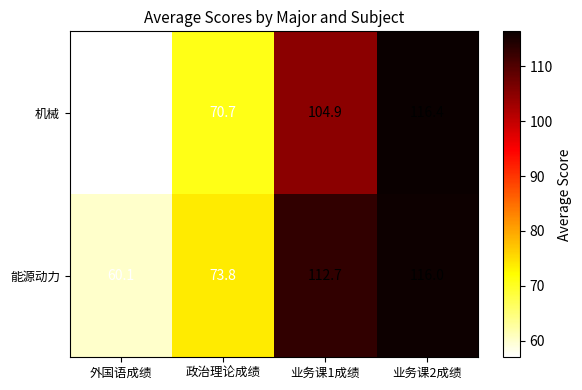

Reading left to right, list all the values displayed in this chart.

机械: 外国语成绩=57.0	政治理论成绩=70.7	业务课1成绩=104.9	业务课2成绩=116.4
能源动力: 外国语成绩=60.1	政治理论成绩=73.8	业务课1成绩=112.7	业务课2成绩=116.0